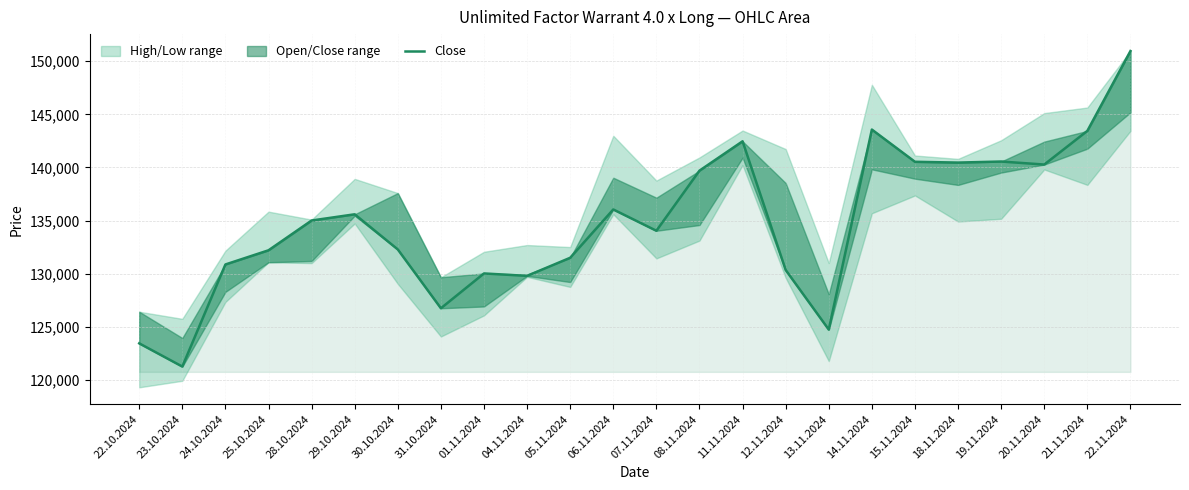

True or false: the data shows 135000 at 28.10.2024.

True